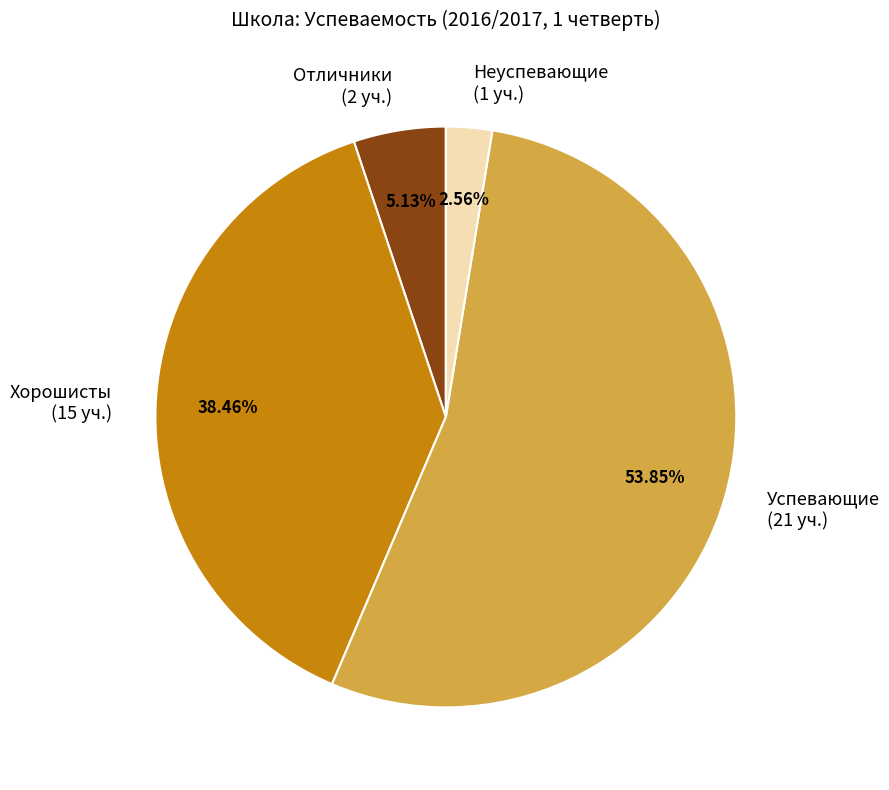

Between Хорошисты (15 уч.) and Отличники (2 уч.), which is larger?

Хорошисты (15 уч.)